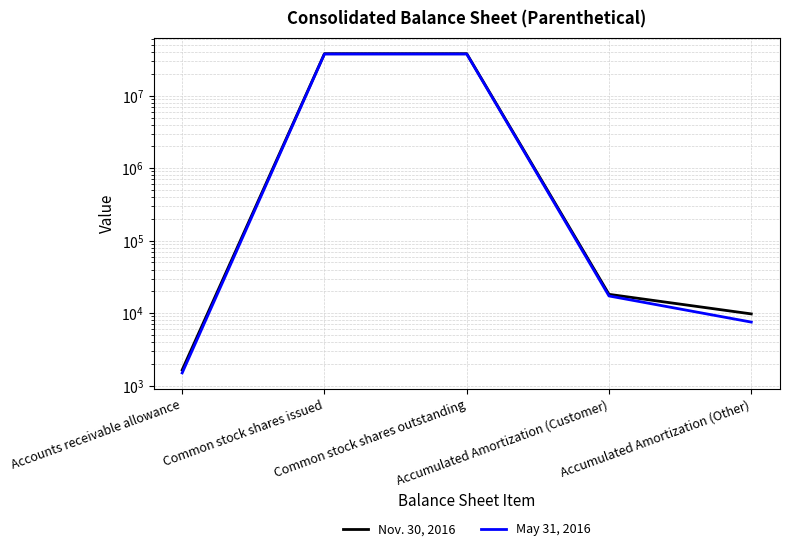

Reading left to right, transcribe all the data shown in this chart.

Nov. 30, 2016: Accounts receivable allowance=1650	Common stock shares issued=37970778	Common stock shares outstanding=37970778	Accumulated Amortization (Customer)=18186	Accumulated Amortization (Other)=9768
May 31, 2016: Accounts receivable allowance=1500	Common stock shares issued=37567689	Common stock shares outstanding=37567689	Accumulated Amortization (Customer)=17277	Accumulated Amortization (Other)=7530